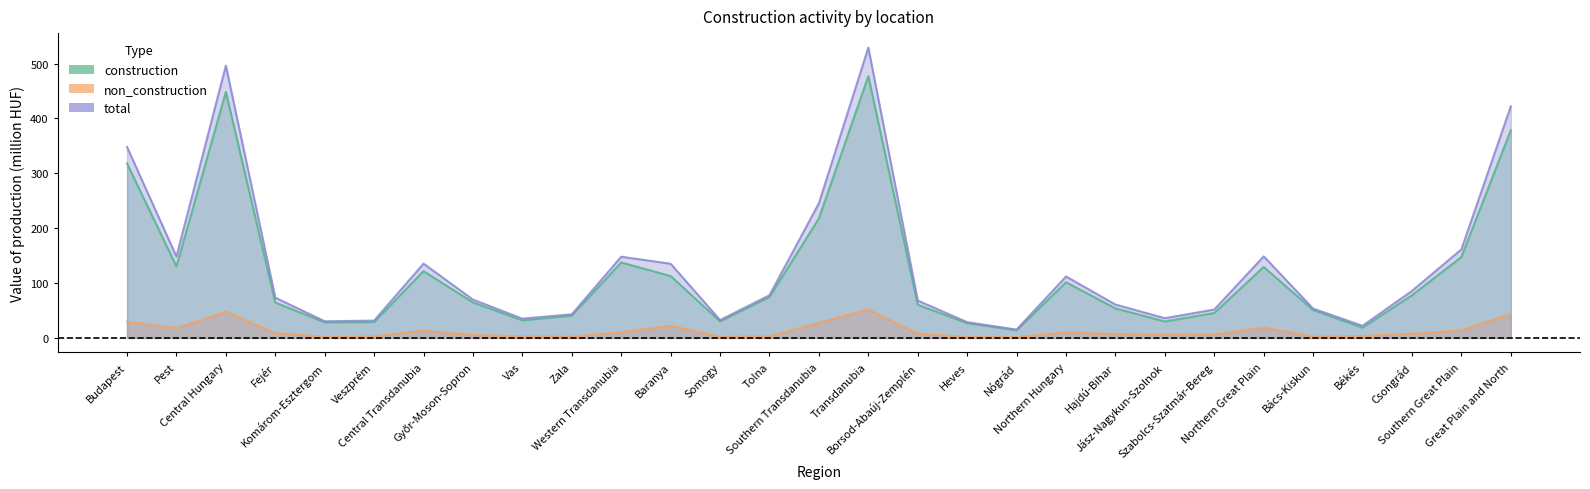

True or false: non_construction and total cross at least once.

False